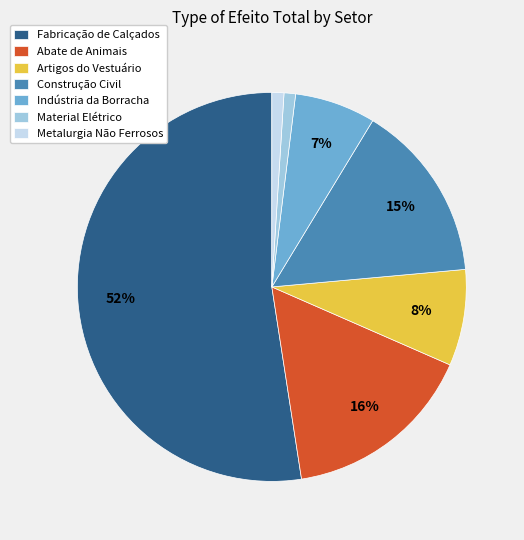

Which has a higher value, Indústria da Borracha or Artigos do Vestuário?

Artigos do Vestuário